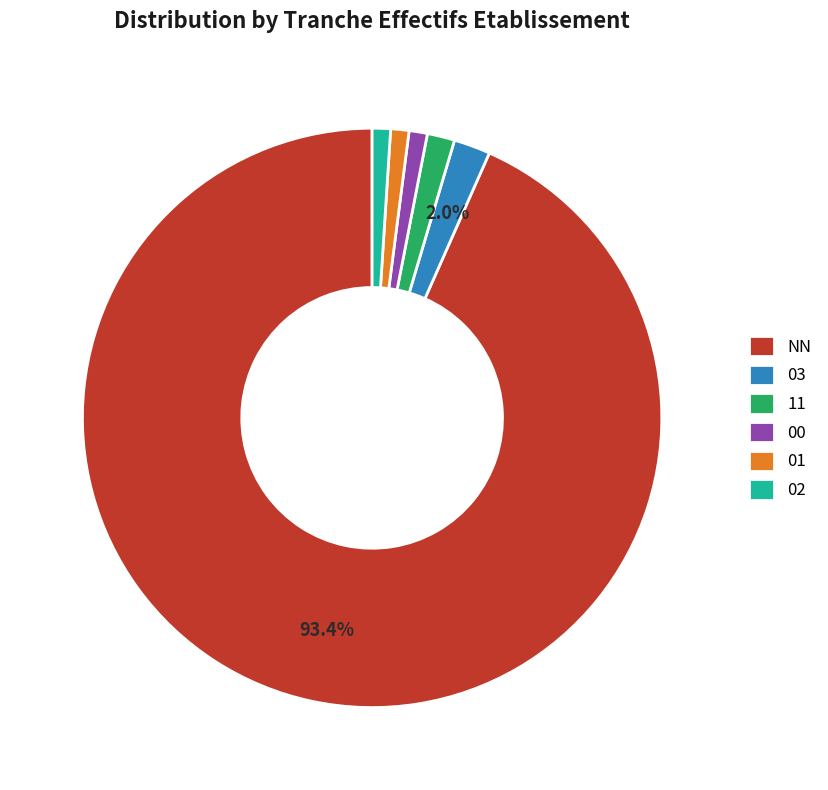

How many segments does this pie chart have?

6